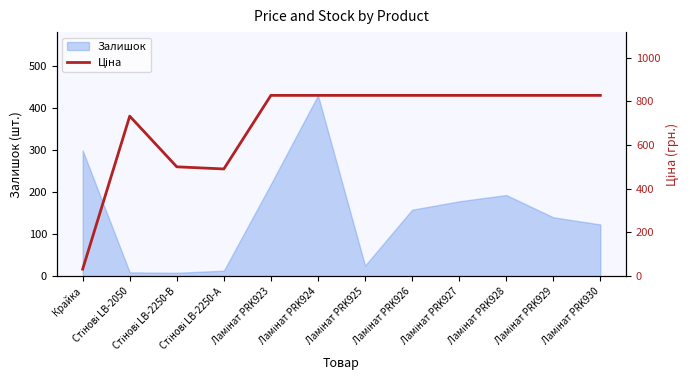

Is it true that the value at Стінові LB-2250-А is 846.7?

False